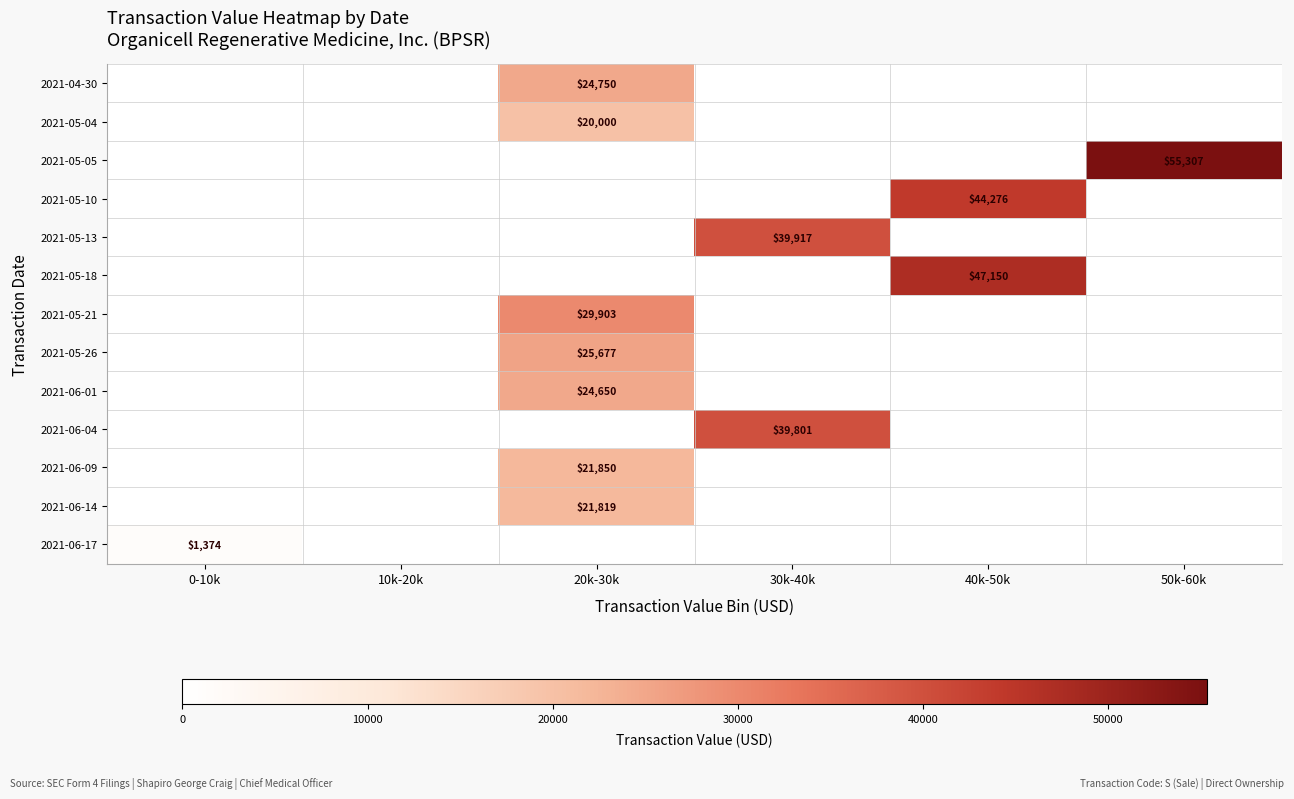

Is it true that 2021-05-13 equals 59631 at 30k-40k?

False